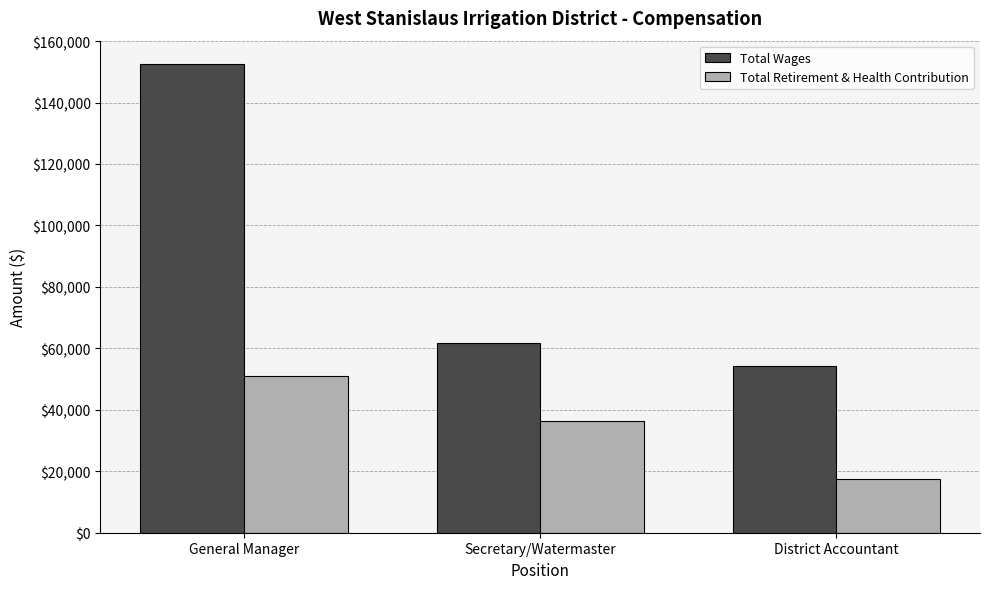

What is the label of the 1st bar from the right?

District Accountant